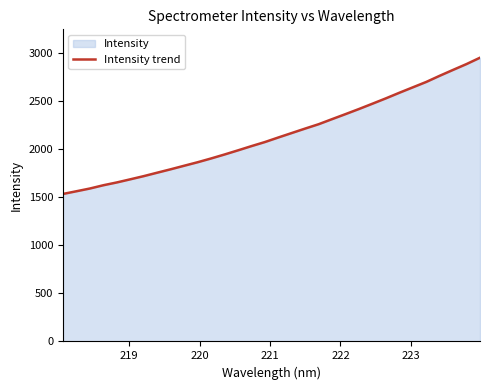

What is the average value?

2150.9